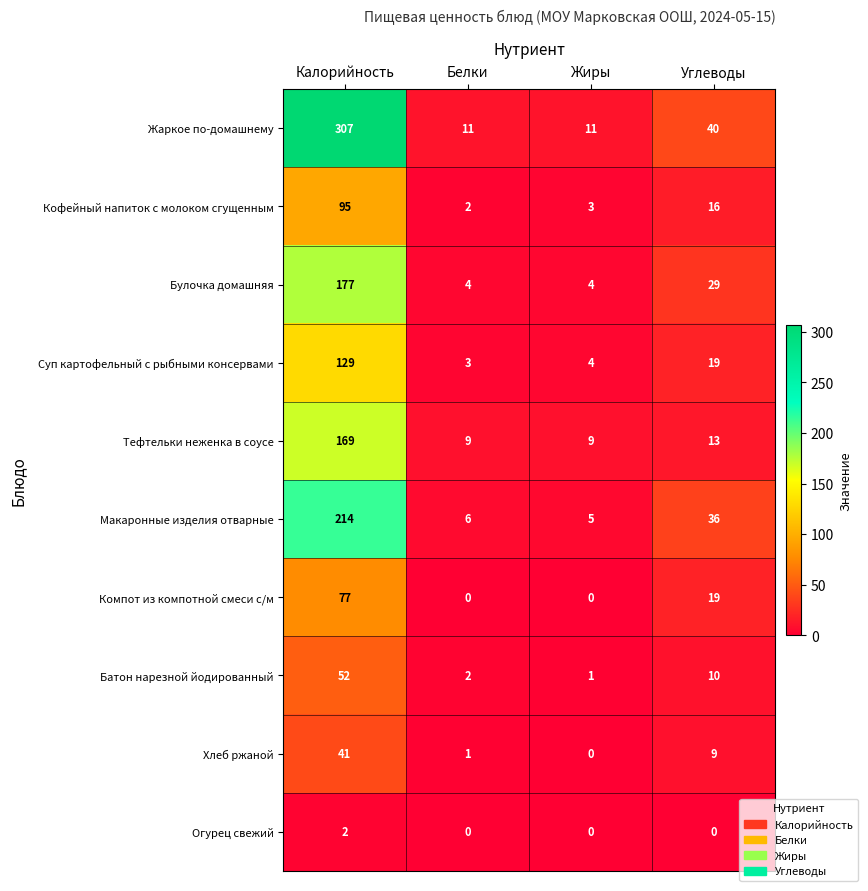

What is the average value of the Макаронные изделия отварные series?

65